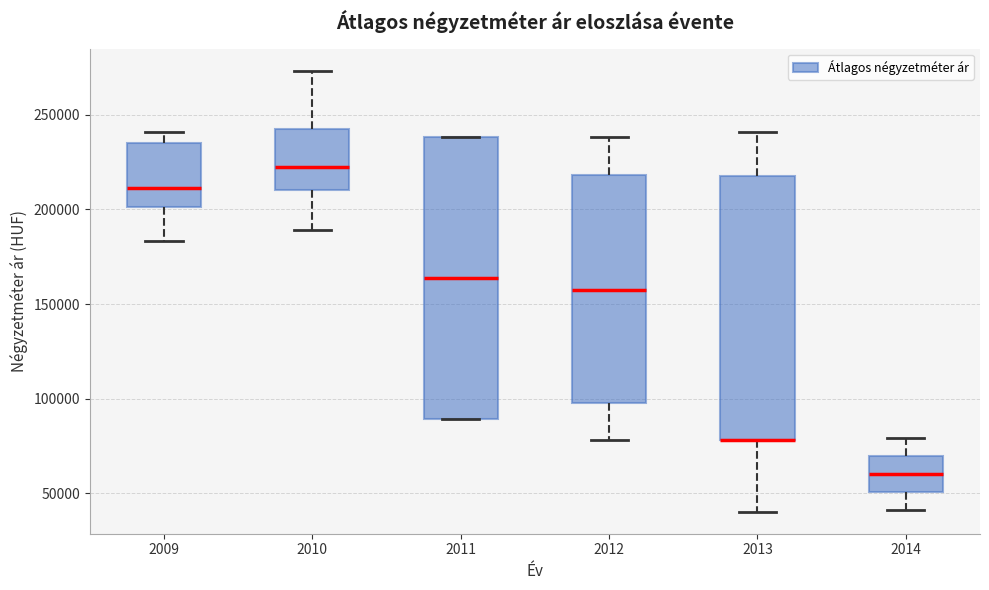

Reading left to right, read every box against the y-axis: the position of its median line, the range the box covers, and the ends of its whiskers. The values are not printed on the chart, so give them approximately, as read against the axis.

2009: median 210000, box 200000 to 235000, whiskers 185000 to 240000
2010: median 220000, box 210000 to 245000, whiskers 190000 to 275000
2011: median 165000, box 90000 to 240000, whiskers 90000 to 240000
2012: median 155000, box 100000 to 220000, whiskers 80000 to 240000
2013: median 80000 (drawn on the box's lower edge), box 80000 to 220000, whiskers 40000 to 240000
2014: median 60000, box 50000 to 70000, whiskers 40000 to 80000